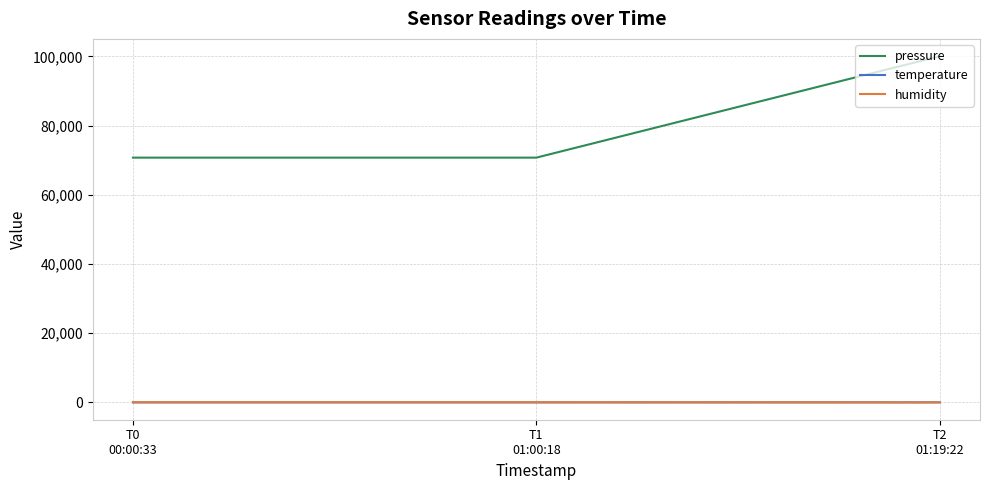

What is the highest value of the pressure series?

100030.9